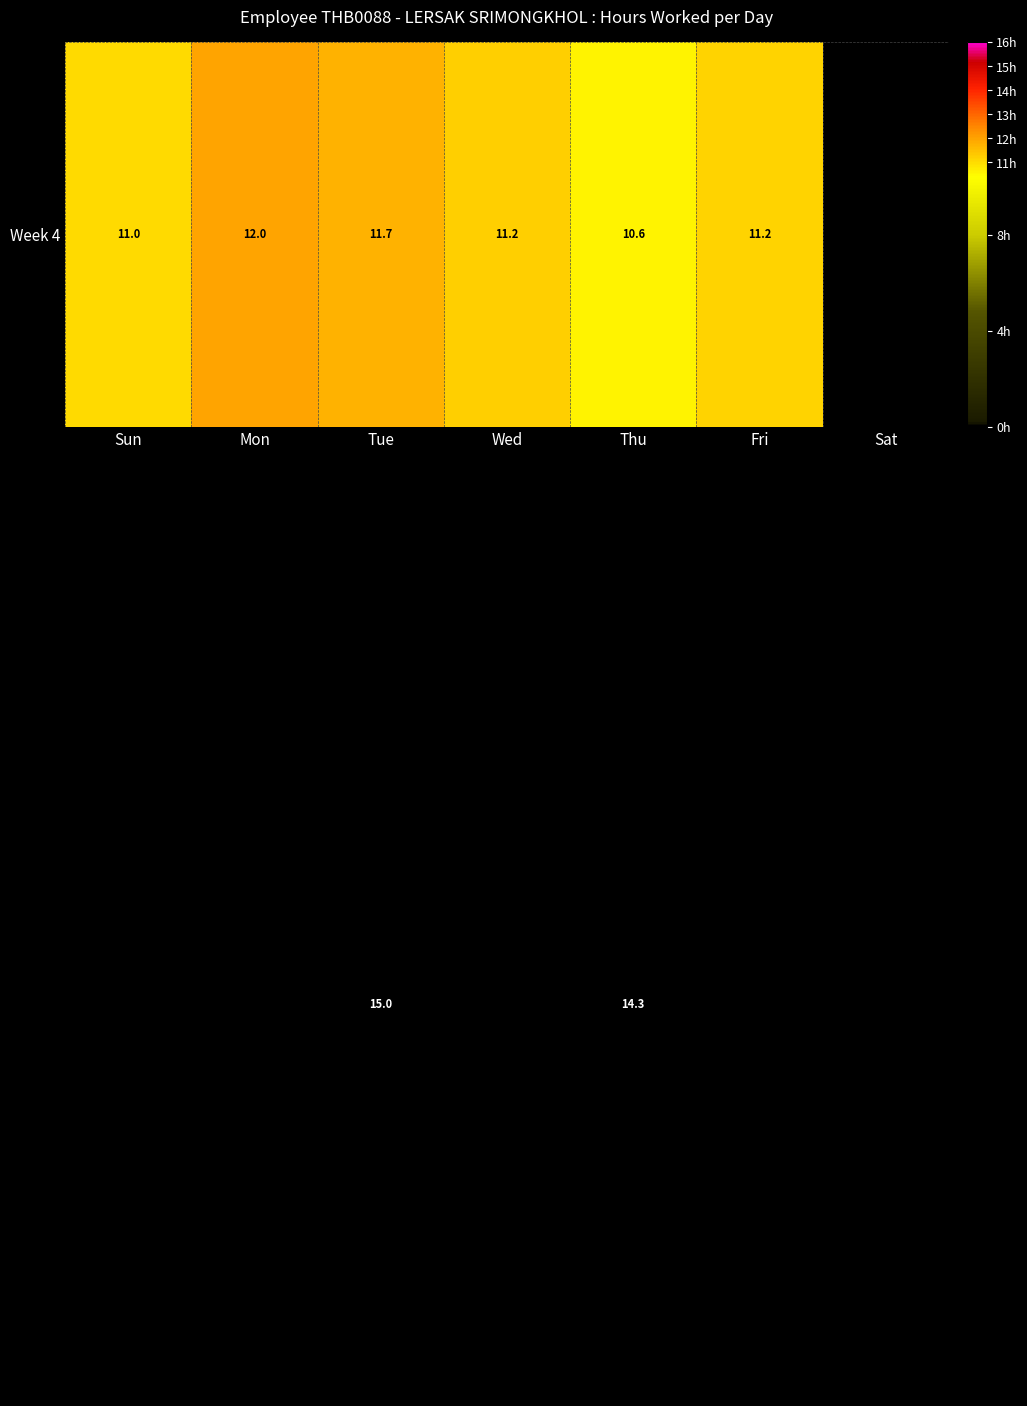

What is the difference between the highest and lowest values at Fri?

1.4